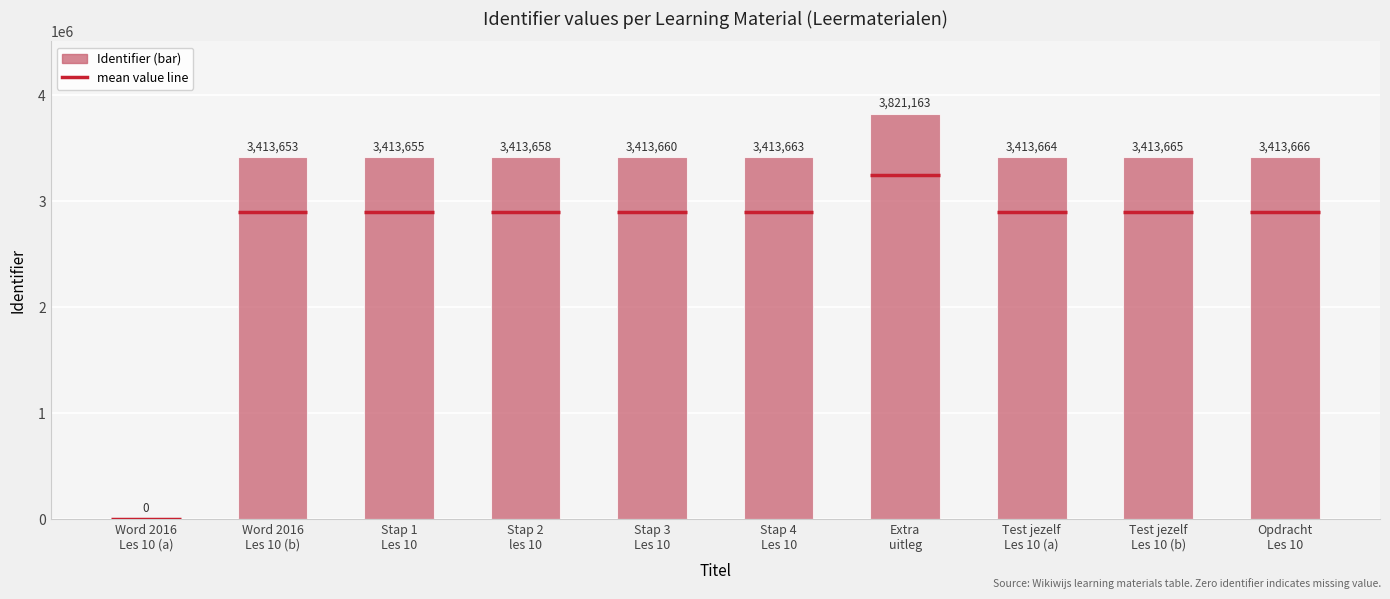

The chart shows a value of 994123 at Opdracht
Les 10. True or false?

False